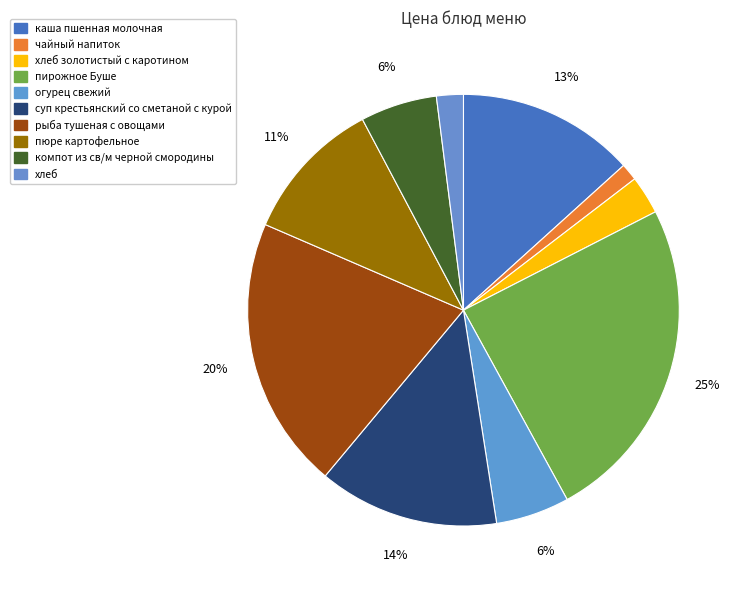

Which slice is the largest?

пирожное Буше